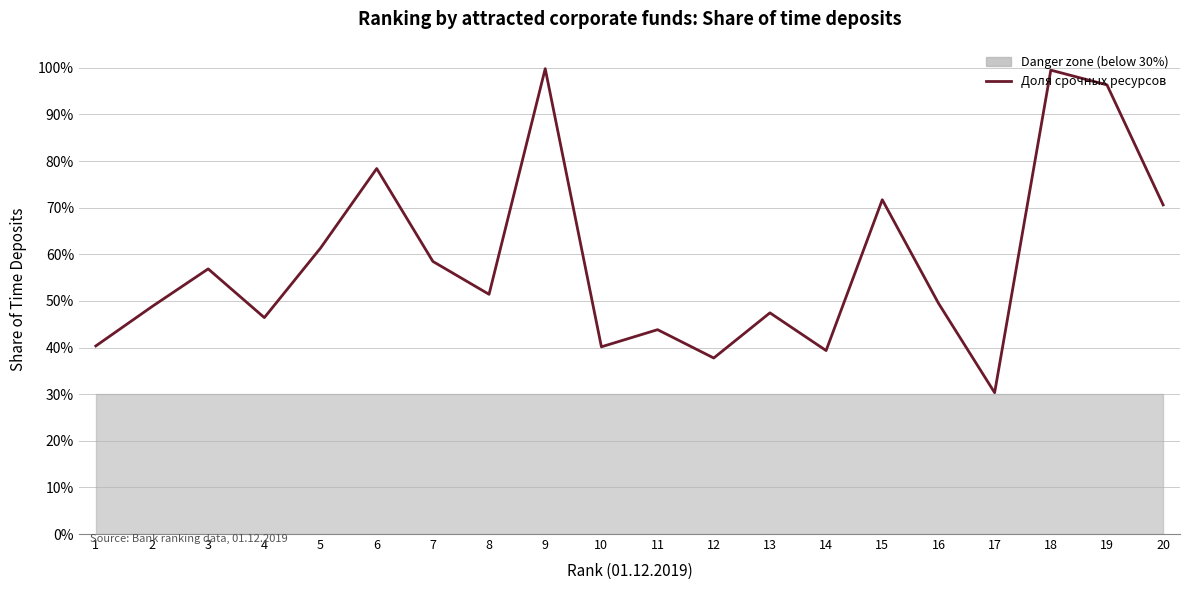

What is the difference between the second highest and minimum values?

0.7